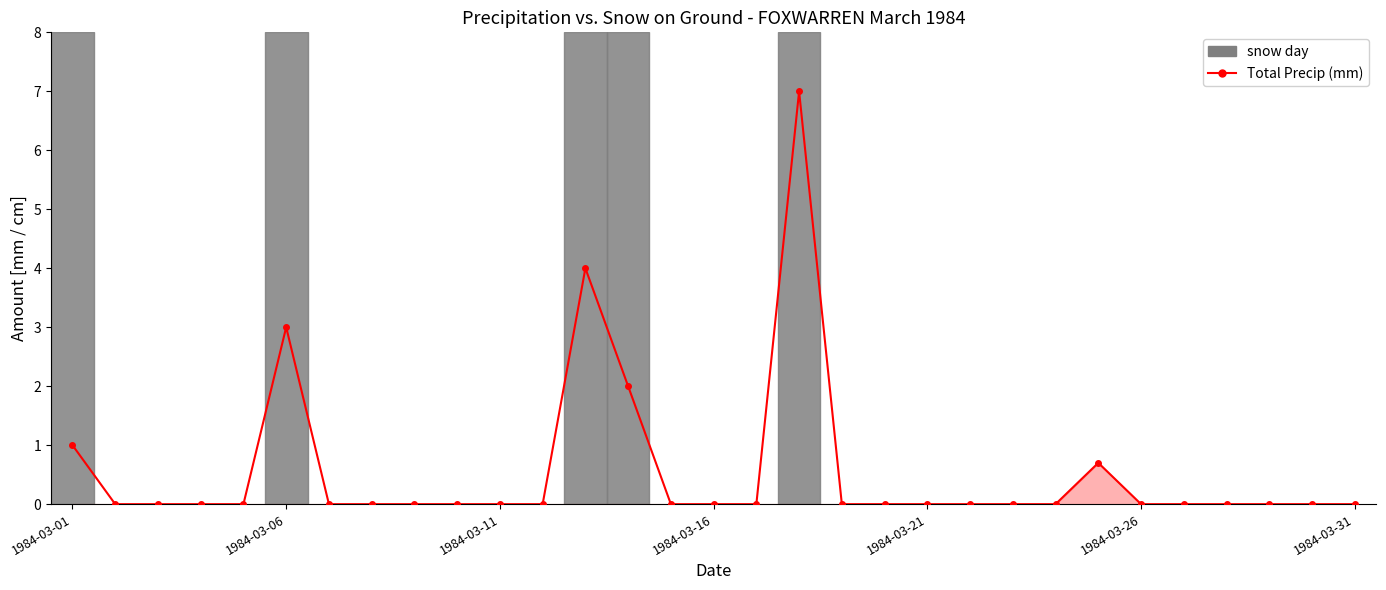

Count the number of values greater than 0.

6